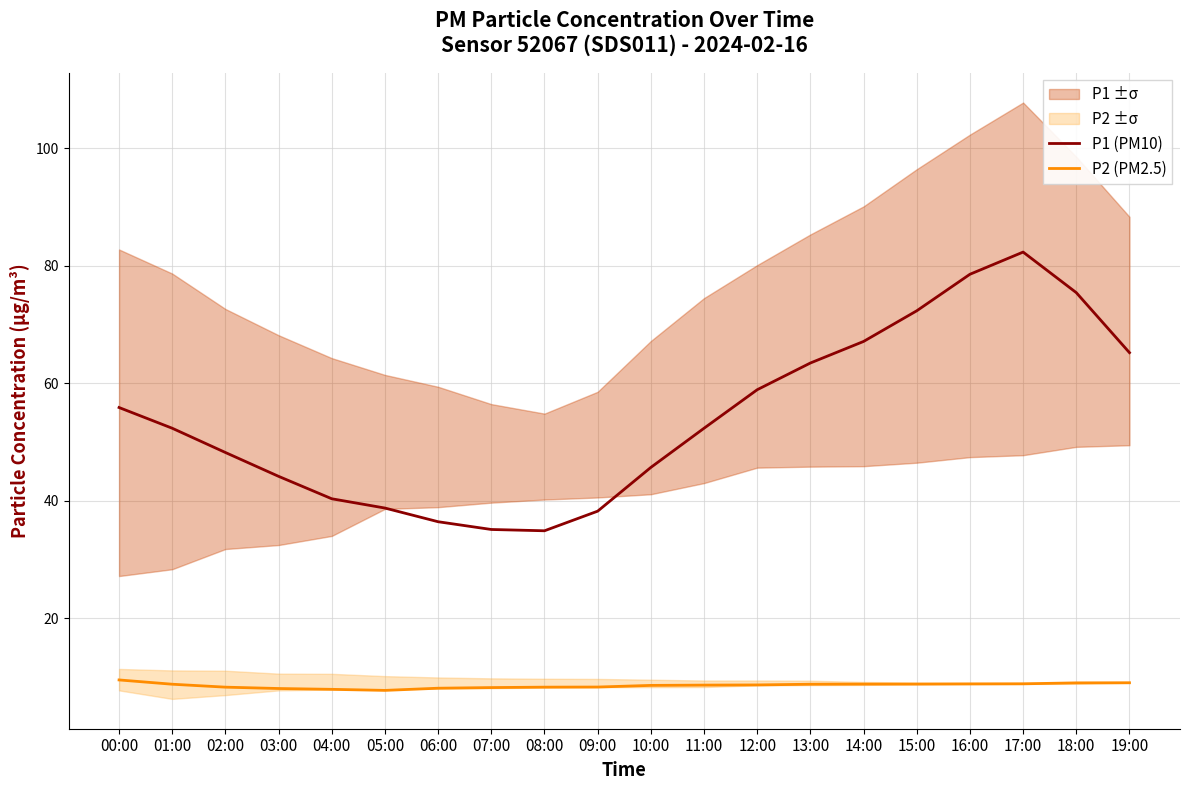

Which series changed the most between 06:00 and 18:00?

P1 (PM10)